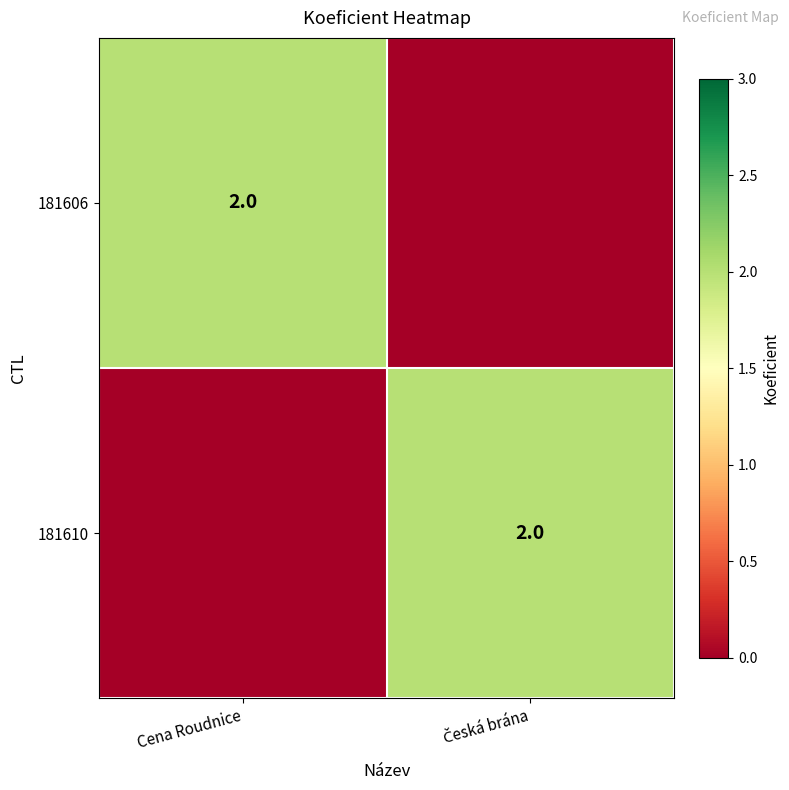

The 181610 series shows 4 at Česká brána. True or false?

False